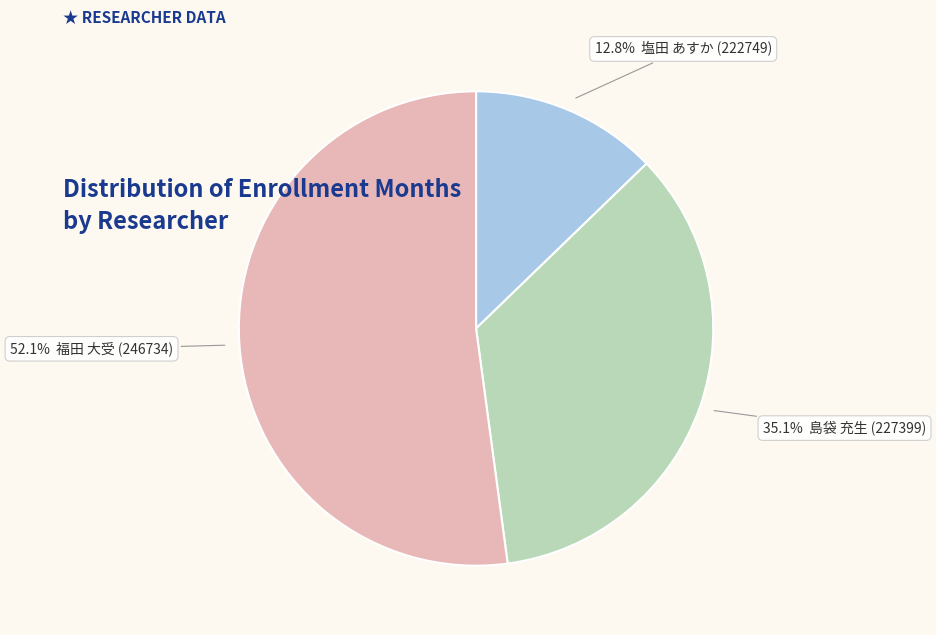

Is there a majority slice in this chart?

Yes